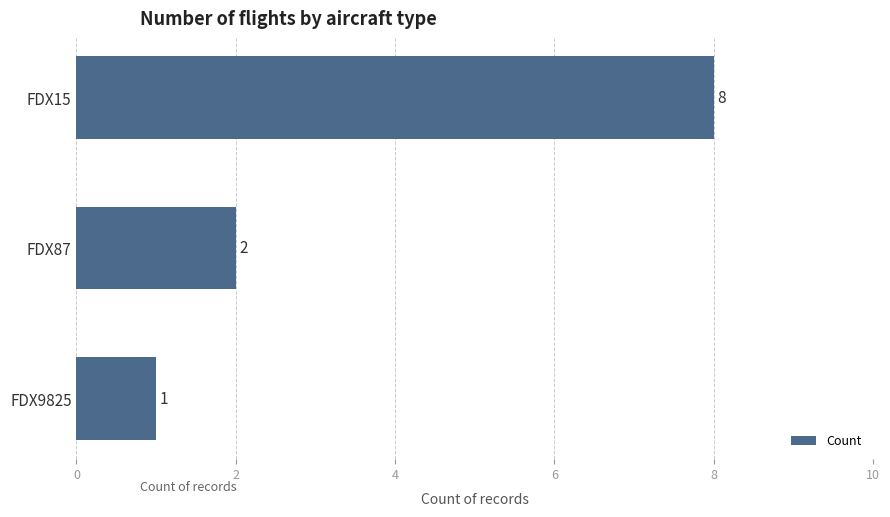

Reading bottom to top, list all the values displayed in this chart.

1	2	8